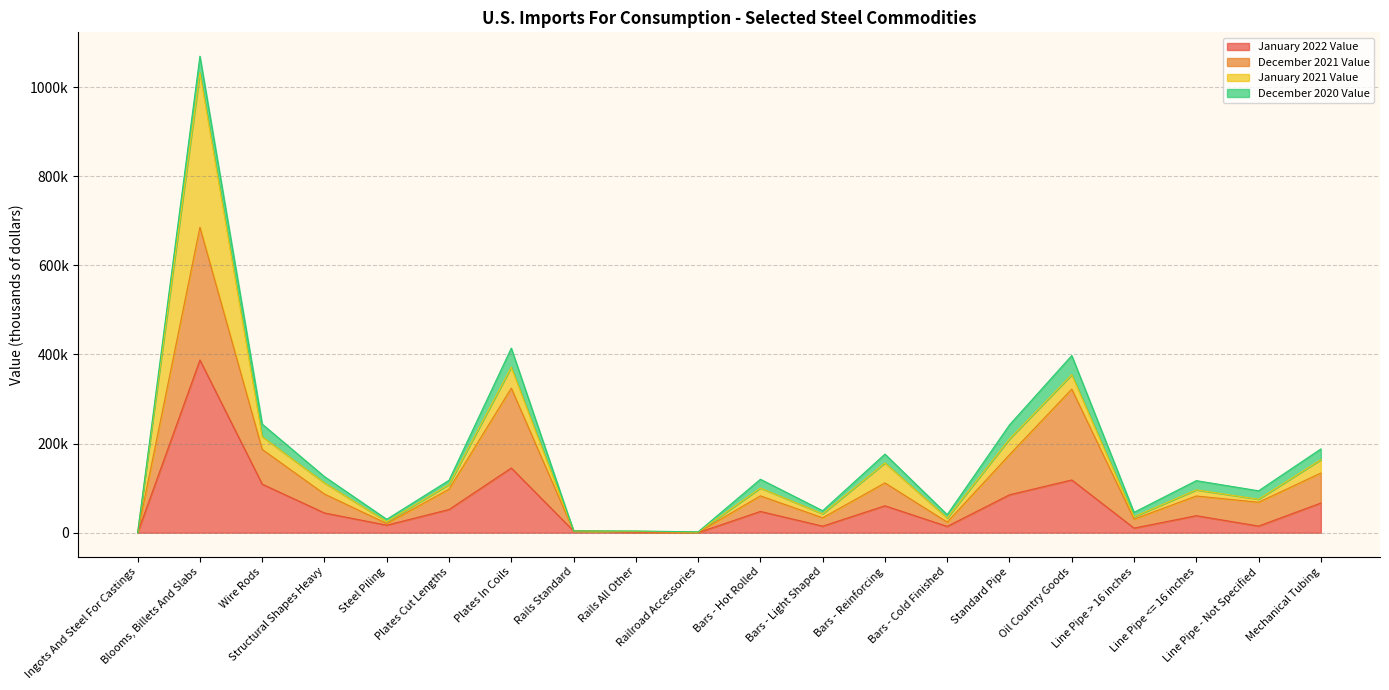

At which category is the sum across all series the highest?

Blooms, Billets And Slabs